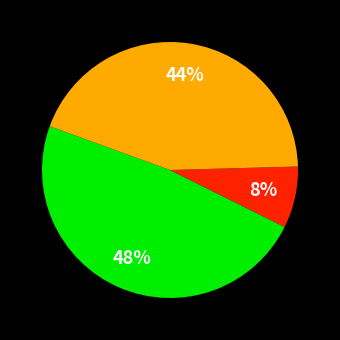

Does any single category account for the majority?

No